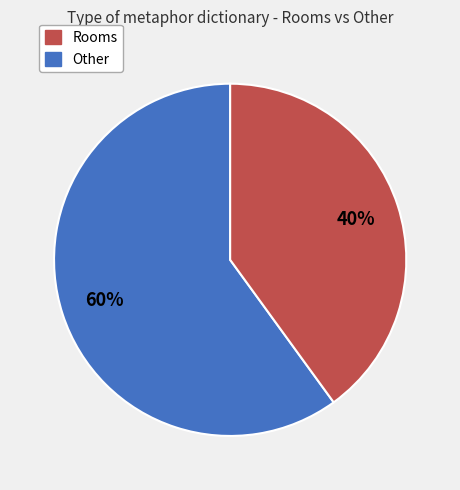

Does any single category account for the majority?

Yes